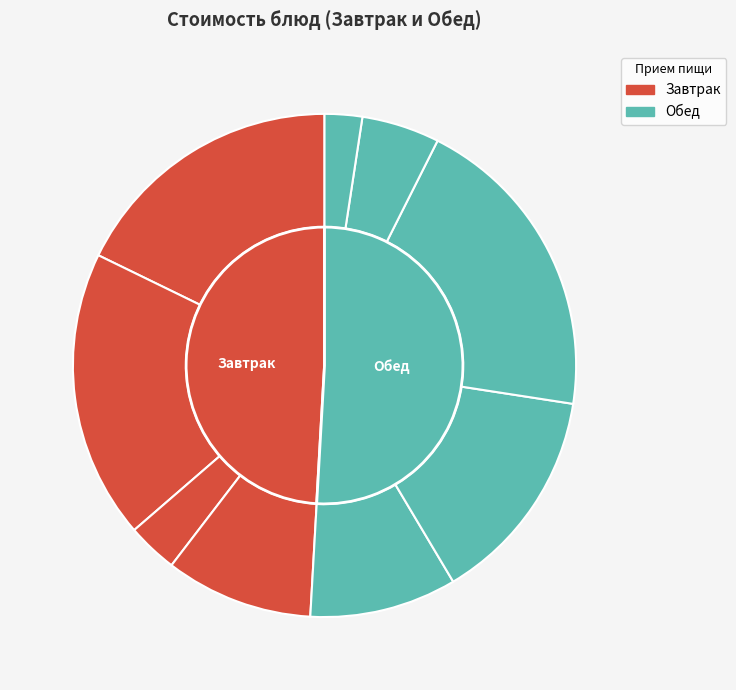

To the nearest percent, what percentage of the pie is Хлеб ржаной?

2%